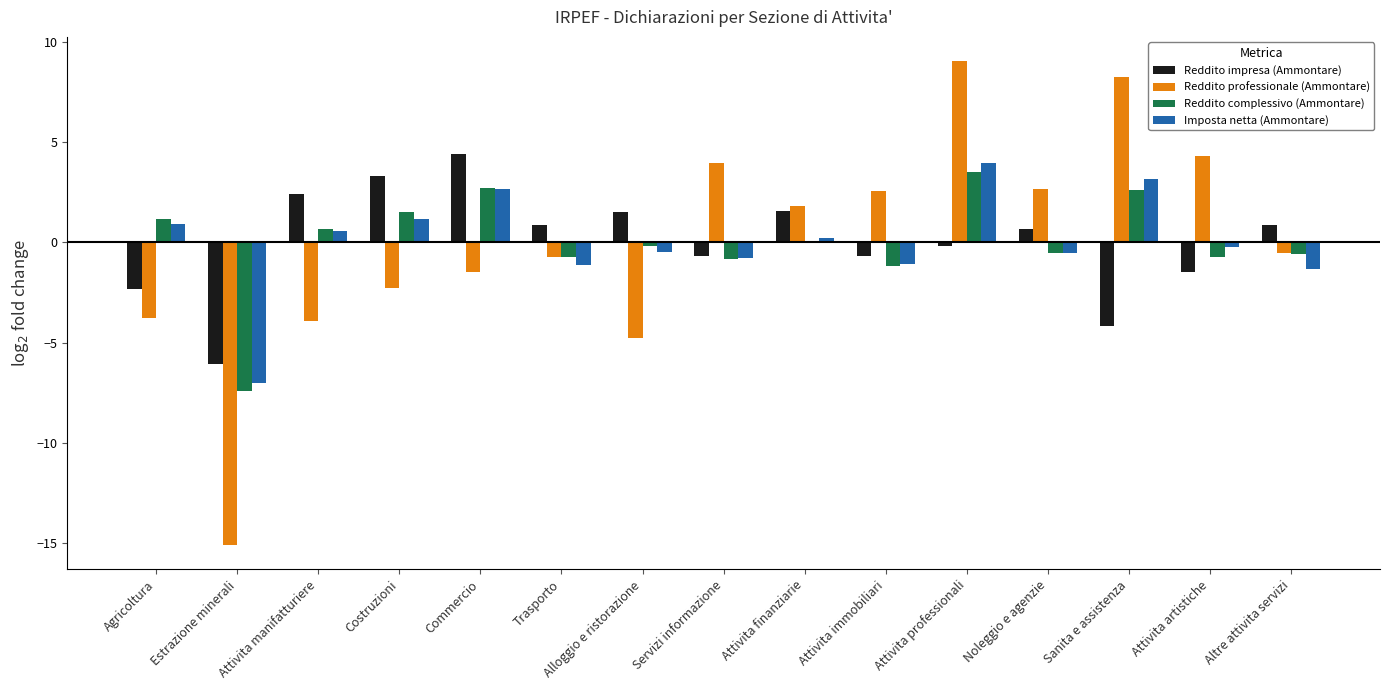

Which series has the largest range (max minus min)?

Reddito professionale (Ammontare)